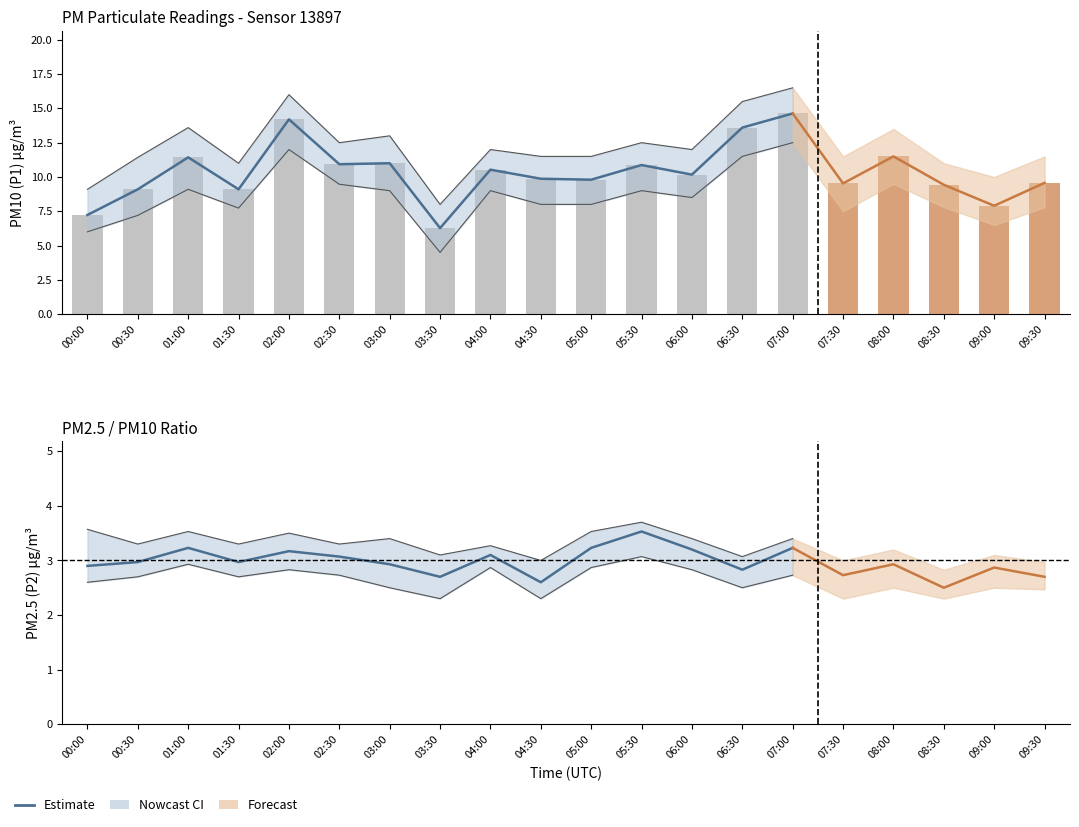

Reading right to left, transcribe all the data shown in this chart.

P1: 9.6	7.9	9.4	11.5	9.5	14.6	13.6	10.2	10.9	9.8	9.9	10.5	6.3	11.0	10.9	14.2	9.1	11.4	9.1	7.2
P2: 2.7	2.9	2.5	2.9	2.7	3.2	2.8	3.2	3.5	3.2	2.6	3.1	2.7	2.9	3.1	3.2	3.0	3.2	3.0	2.9
P1_upper: 11.5	10.0	11.0	13.5	11.5	16.5	15.5	12.0	12.5	11.5	11.5	12.0	8.0	13.0	12.5	16.0	11.0	13.6	11.4	9.1
P1_lower: 7.8	6.5	7.8	9.5	7.5	12.5	11.5	8.5	9.0	8.0	8.0	9.0	4.5	9.0	9.5	12.0	7.7	9.1	7.2	6.0
P2_upper: 3.0	3.1	2.8	3.2	3.0	3.4	3.1	3.4	3.7	3.5	3.0	3.3	3.1	3.4	3.3	3.5	3.3	3.5	3.3	3.6
P2_lower: 2.5	2.5	2.3	2.5	2.3	2.7	2.5	2.8	3.1	2.9	2.3	2.9	2.3	2.5	2.7	2.8	2.7	2.9	2.7	2.6